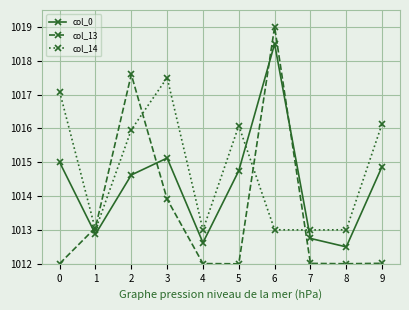

After their last crossing, which series has the higher values: col_13 or col_0?

col_0